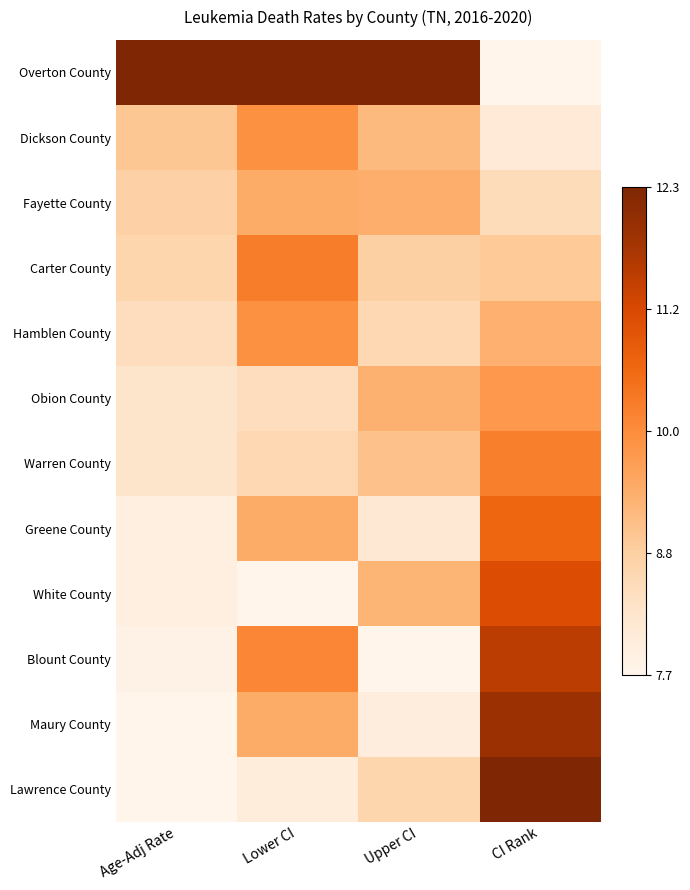

What is the maximum value shown in the chart?

1.0